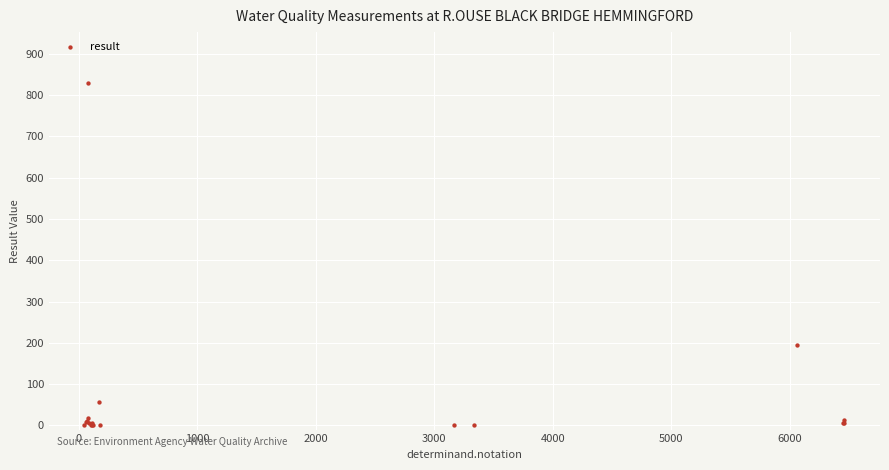

What Y value in the scatter plot is closest to 414?

194.0